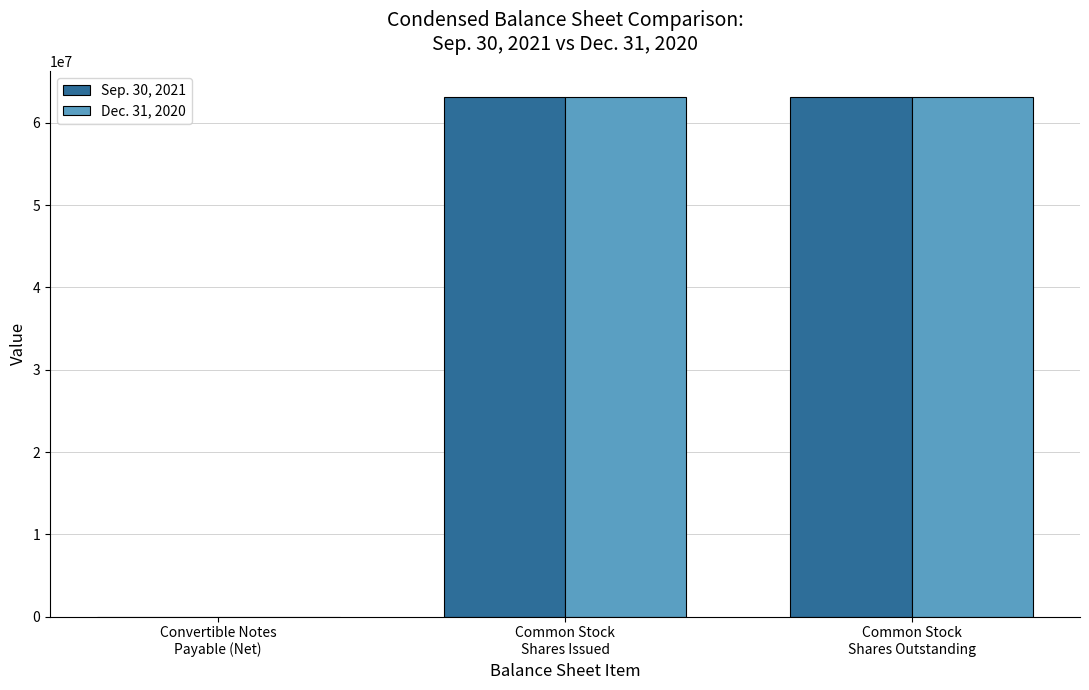

Is it true that Sep. 30, 2021 equals 63140557 at Common Stock
Shares Outstanding?

True